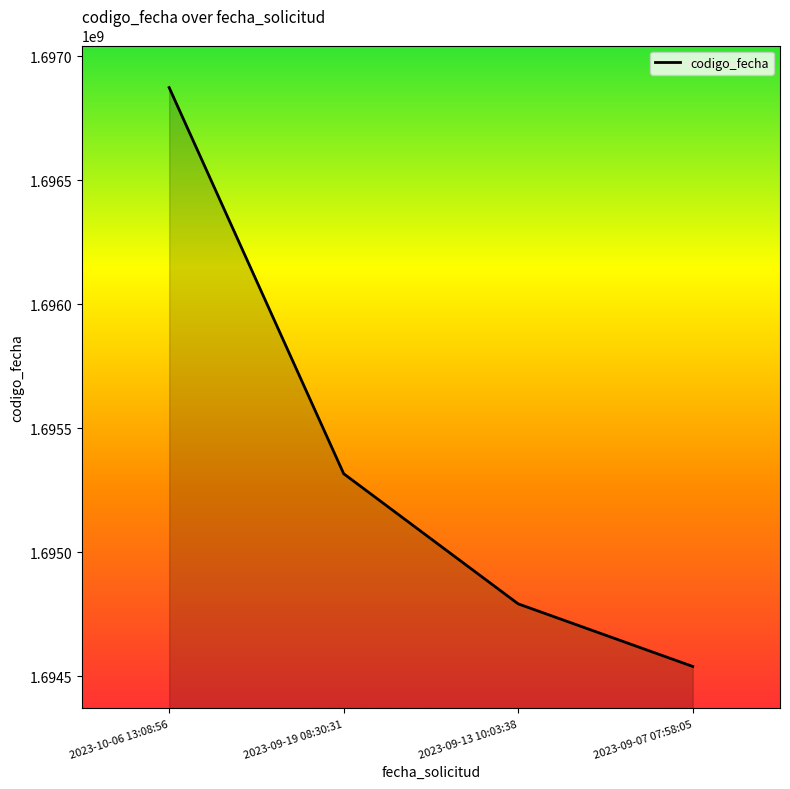

How many lines are shown in the chart?

1